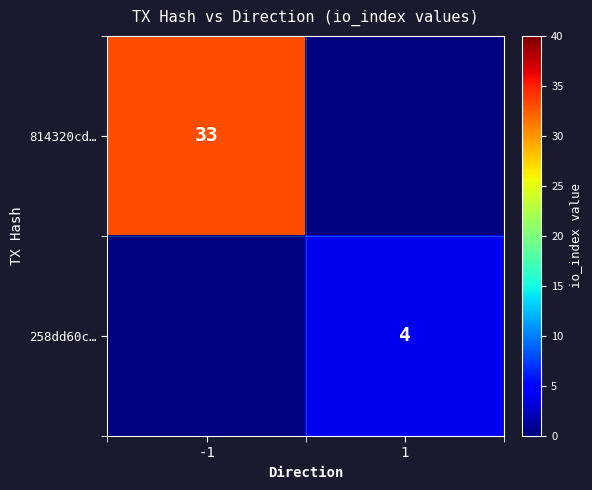

Is the value of 814320cd… at -1 greater than the value of 258dd60c… at 1?

Yes